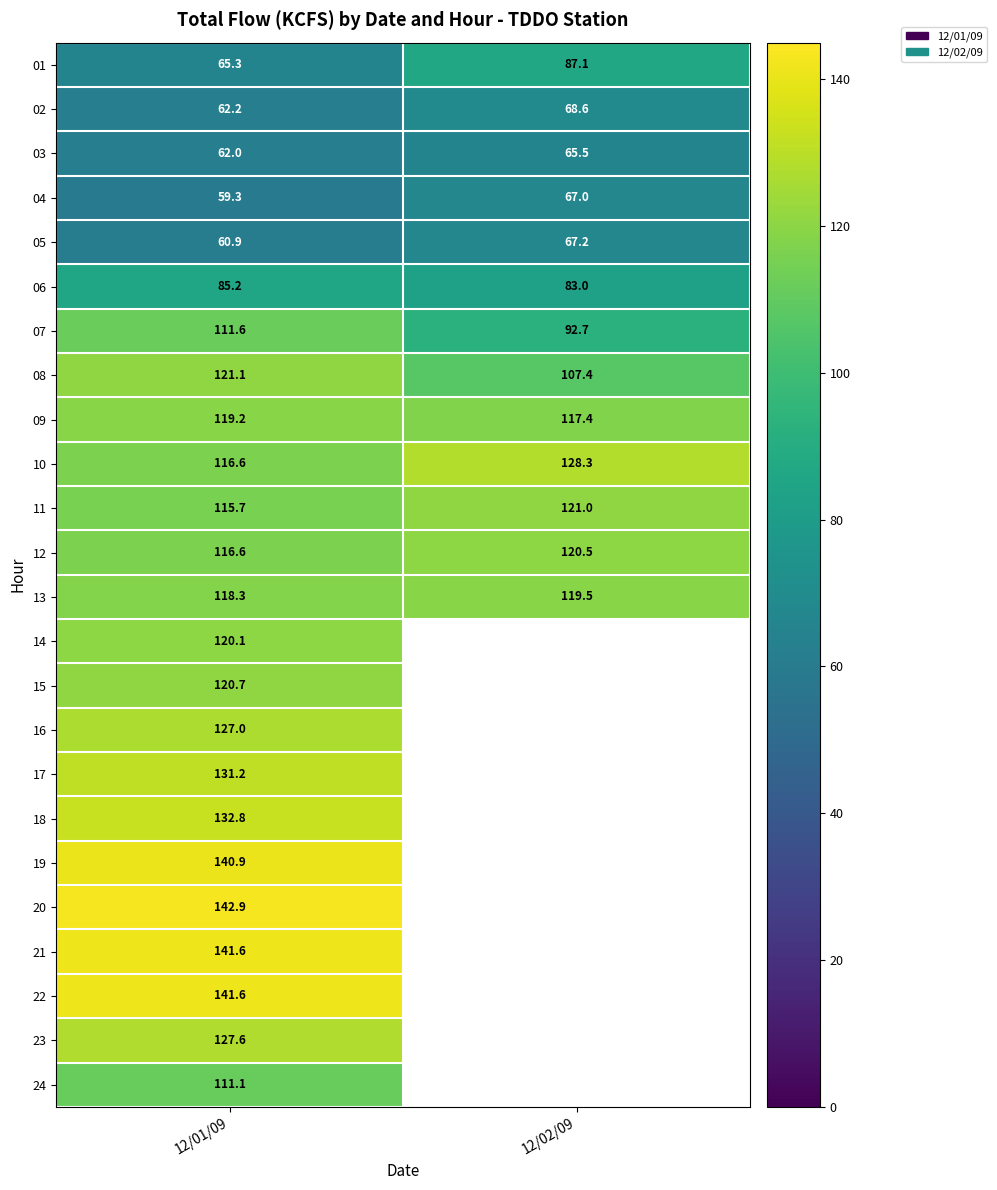

True or false: 07 has a value of 92.7 at 12/02/09.

True